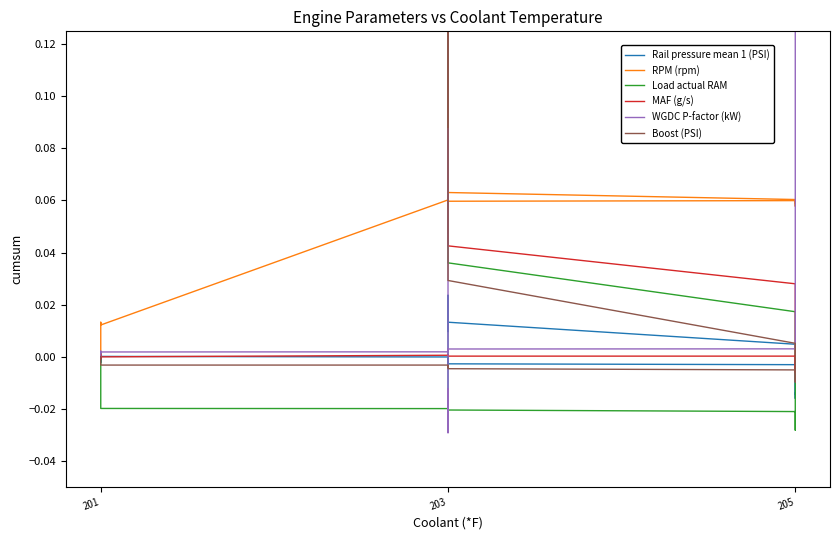

What is the sum of all Load actual RAM values?

0.4